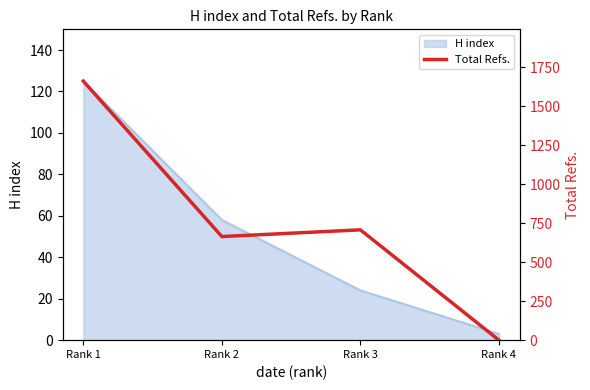

Which category has the highest value across all series?

Rank 1